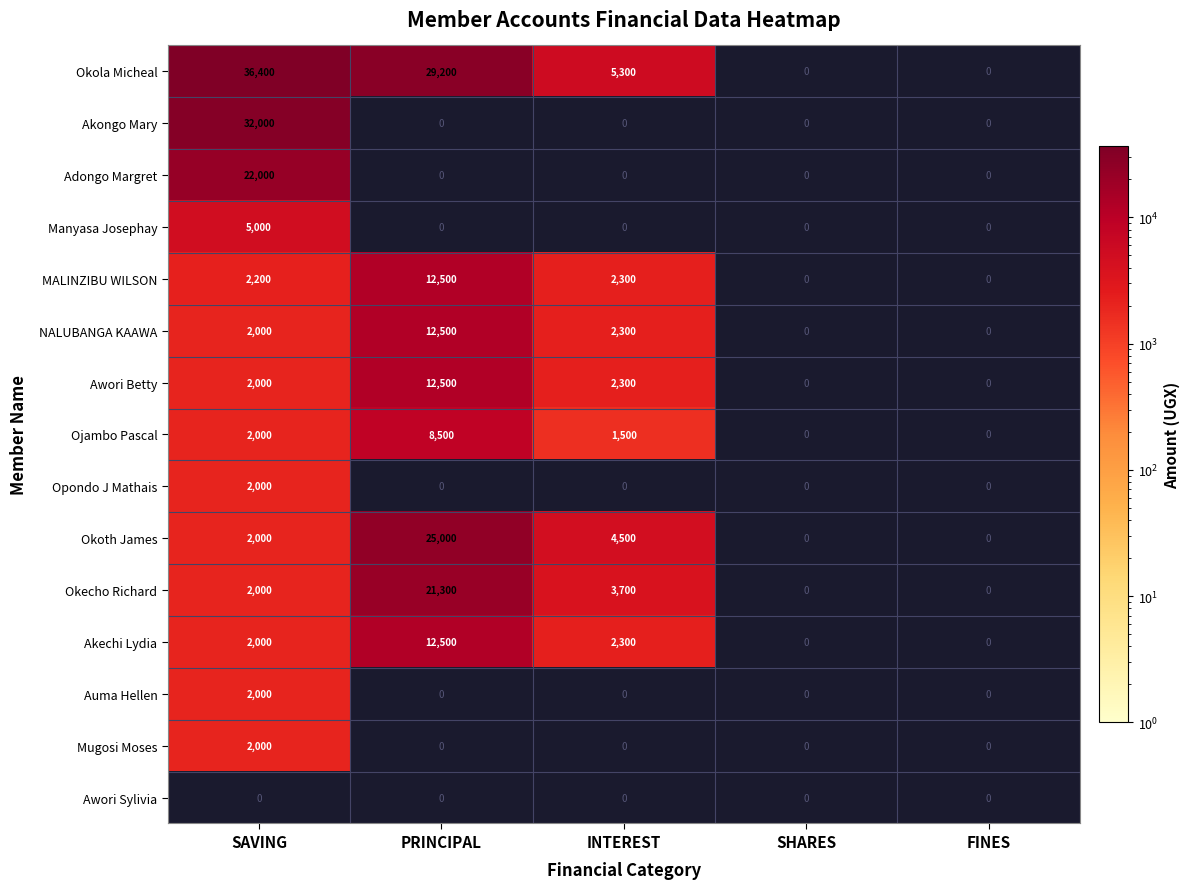

True or false: Mugosi Moses has a value of 2000 at SAVING.

True